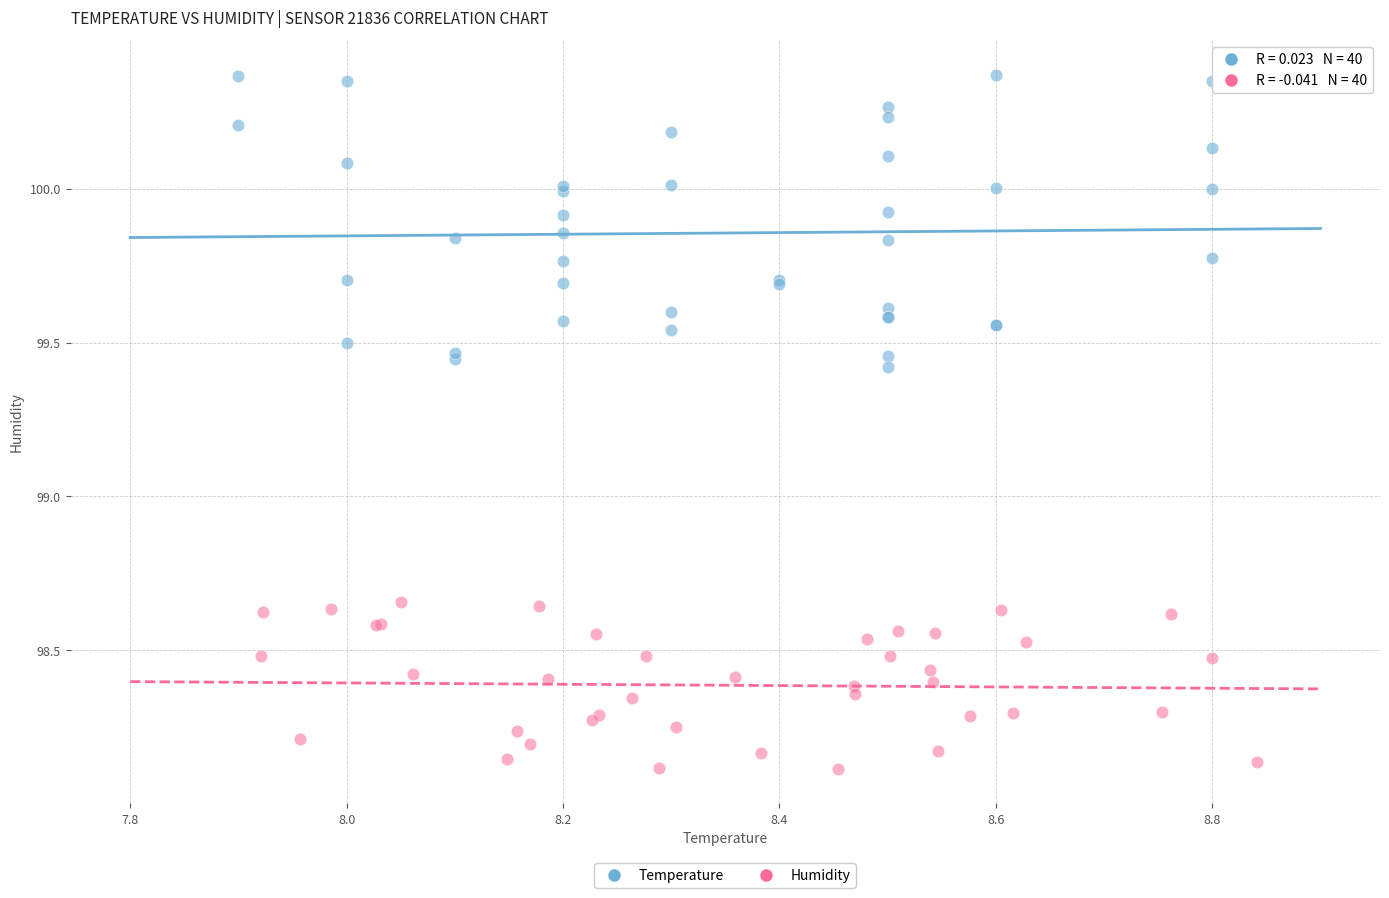

Which series has the widest spread of Y values?

Temperature